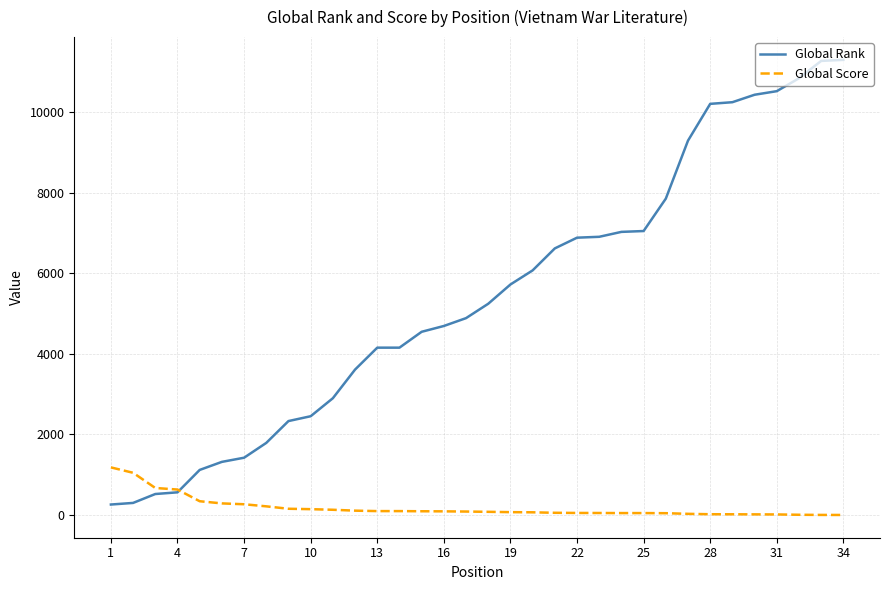

List the series in order of their overall mean, highest first.

Global Rank, Global Score